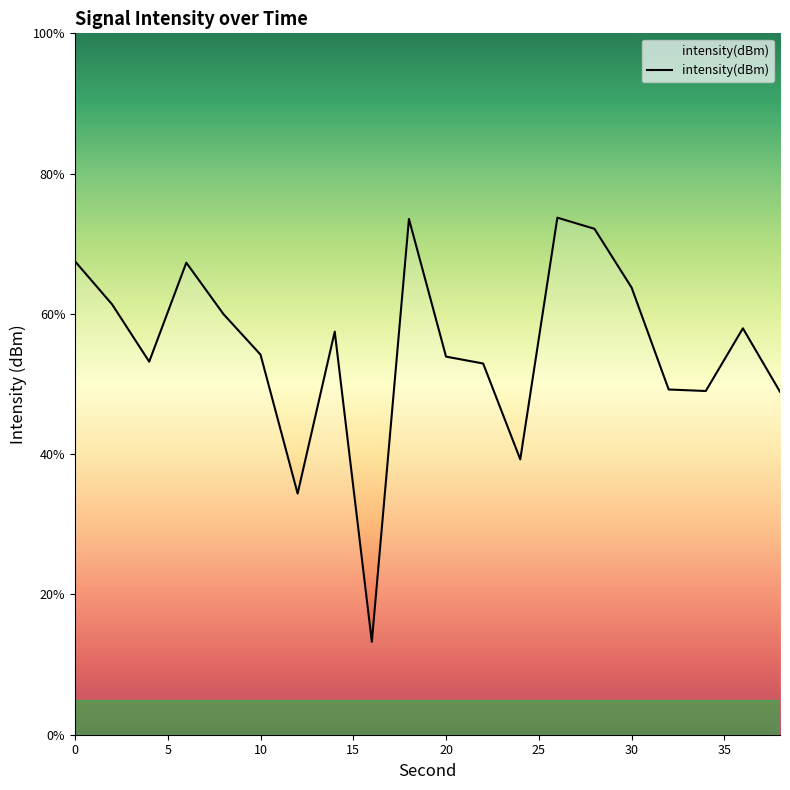

What is the maximum value shown in the chart?

73.7